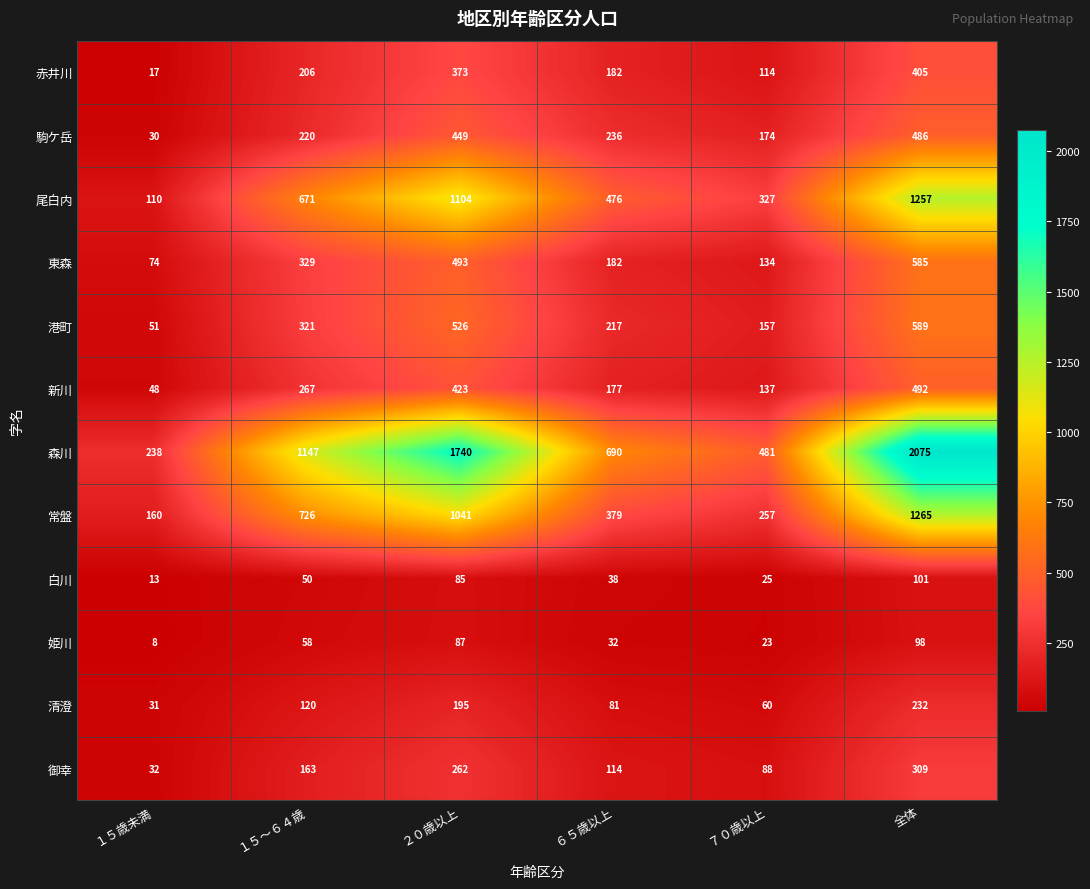

Is it true that 赤井川 equals 46 at ６５歳以上?

False